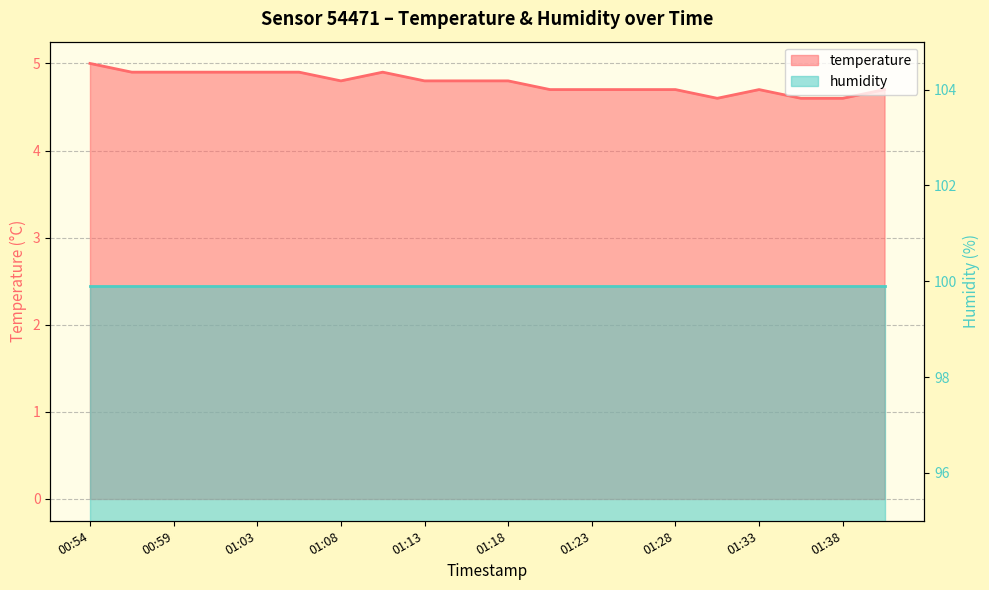

What is the sum of the values at 01:18 and 01:01?

9.7